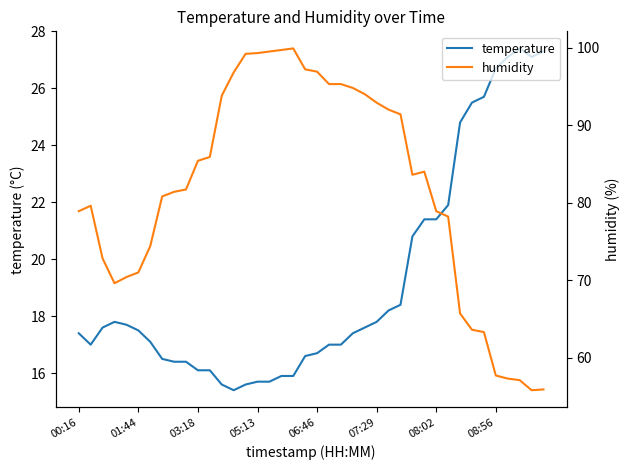

List the series in order of their peak value, lowest first.

temperature, humidity